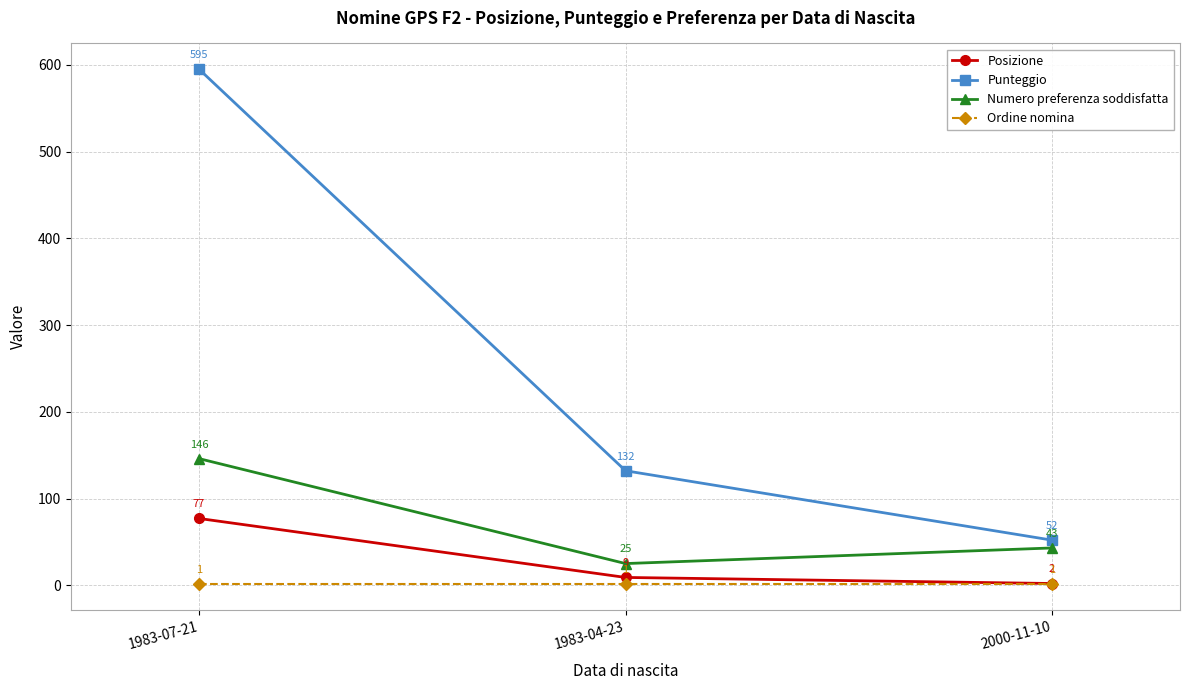

At 2000-11-10, list the series in order from largest to smallest.

Punteggio, Numero preferenza soddisfatta, Posizione, Ordine nomina